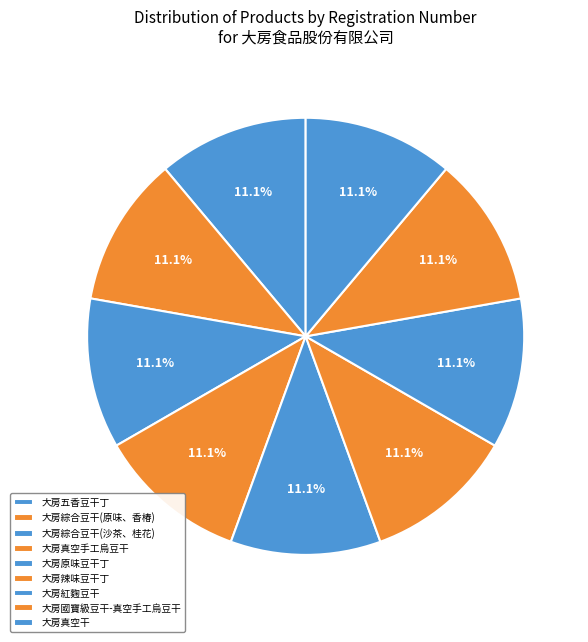

How many segments does this pie chart have?

9